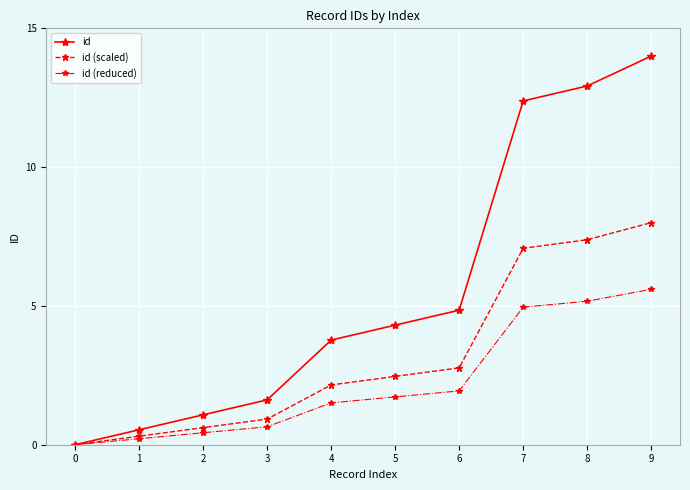

Reading left to right, list all the values displayed in this chart.

id: 0.0	0.5	1.1	1.6	3.8	4.3	4.8	12.4	12.9	14.0
id (scaled): 0.0	0.3	0.6	0.9	2.2	2.5	2.8	7.1	7.4	8.0
id (reduced): 0.0	0.2	0.4	0.6	1.5	1.7	1.9	5.0	5.2	5.6